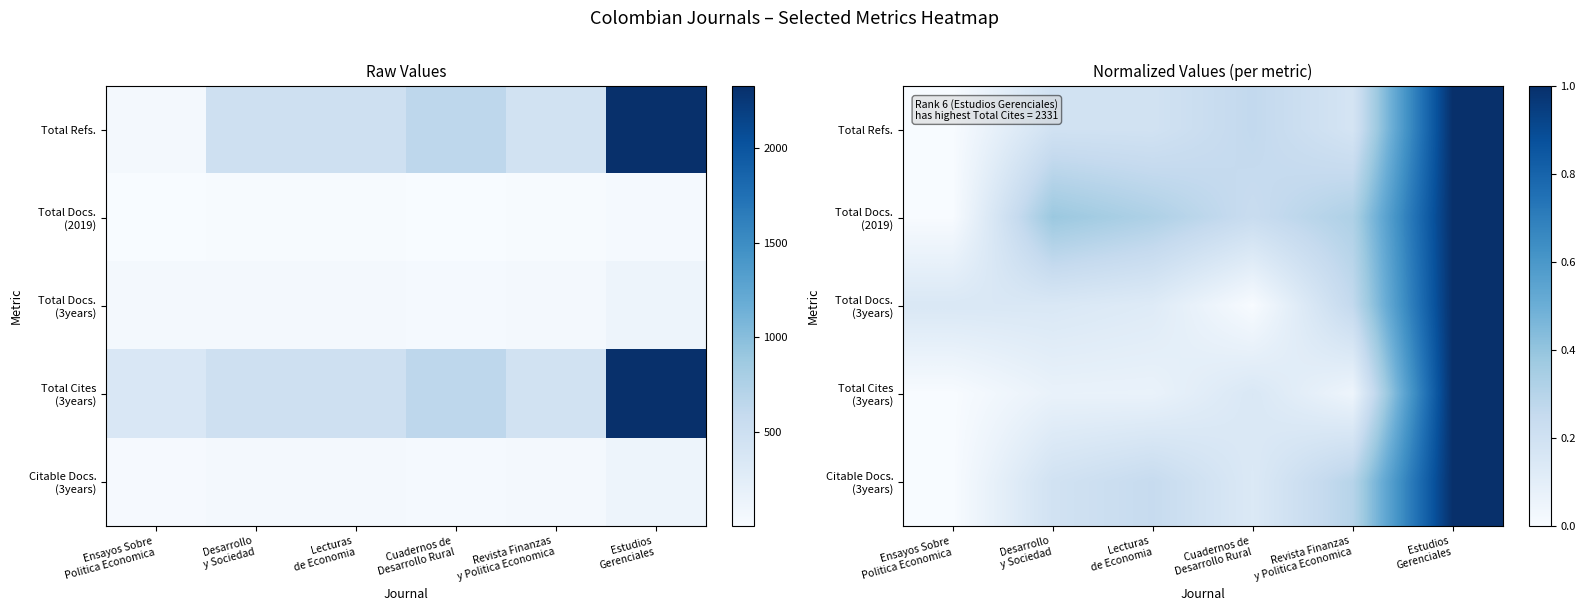

List the series in order of their peak value, highest first.

Total Refs., Total Docs. (2019), Total Docs. (3years), Total Cites (3years), Citable Docs. (3years)